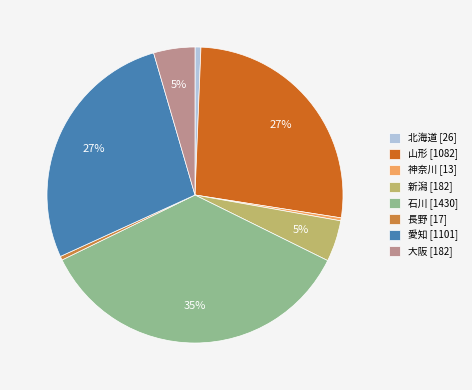

Does any single category account for the majority?

No